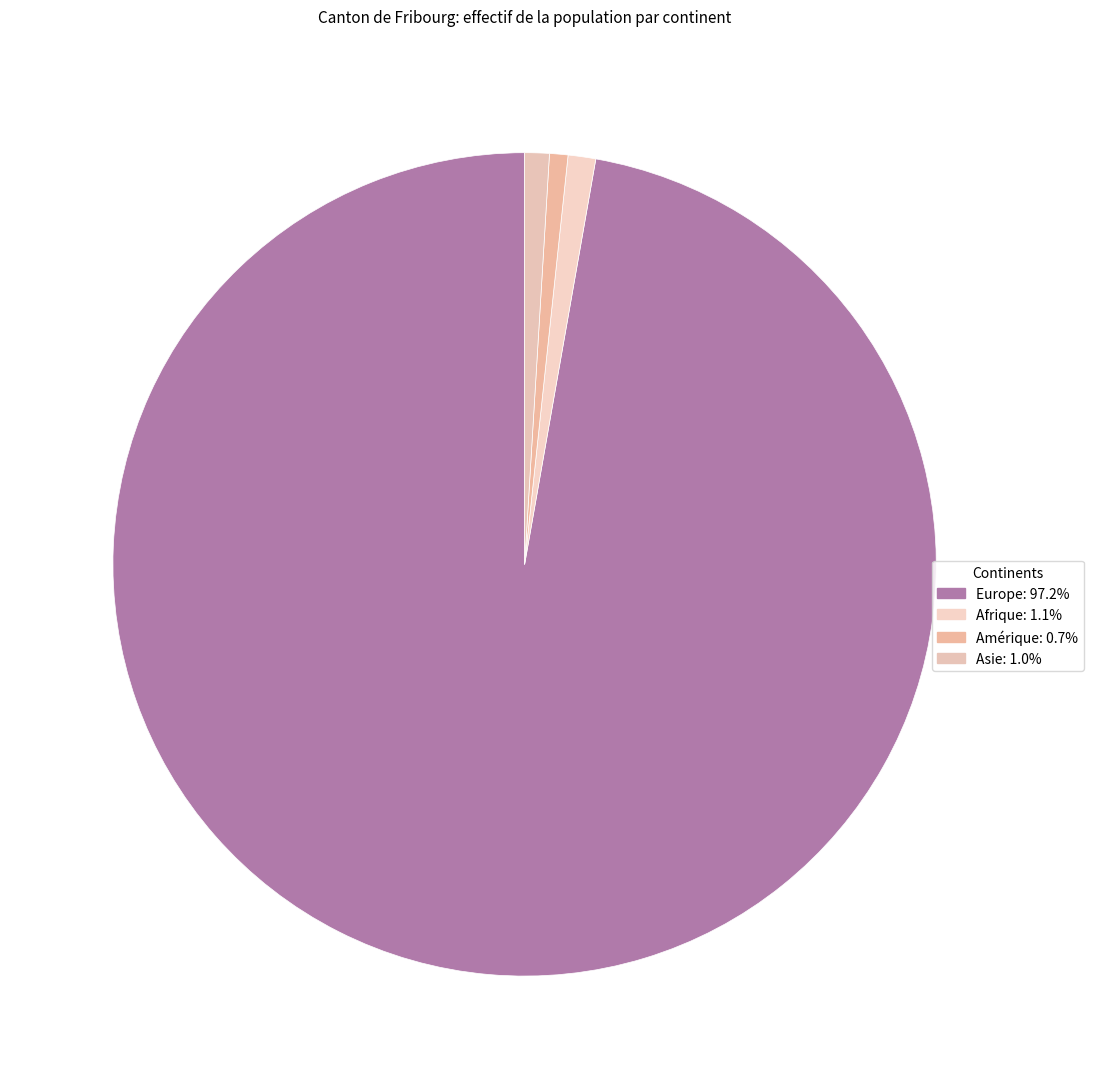

How many slices are in this pie chart?

4